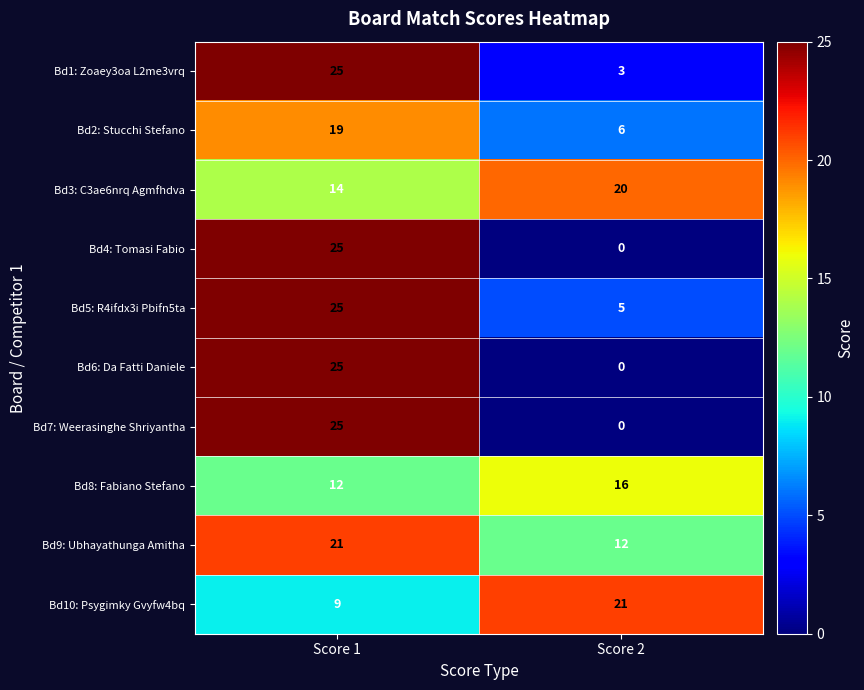

How many distinct data groups are displayed?

10